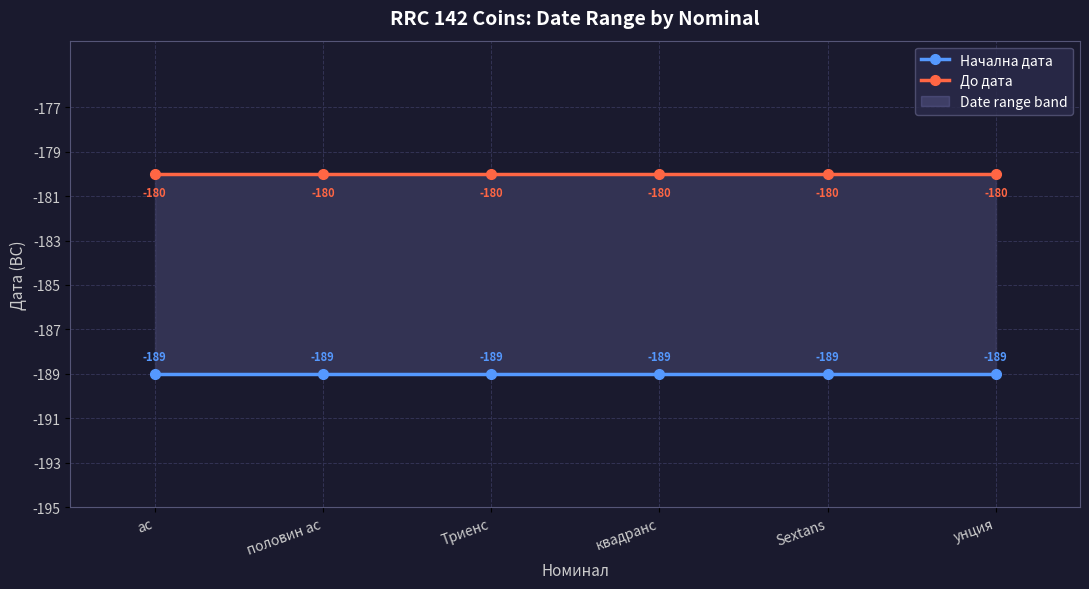

What is the sum of all Начална дата values?

-1134